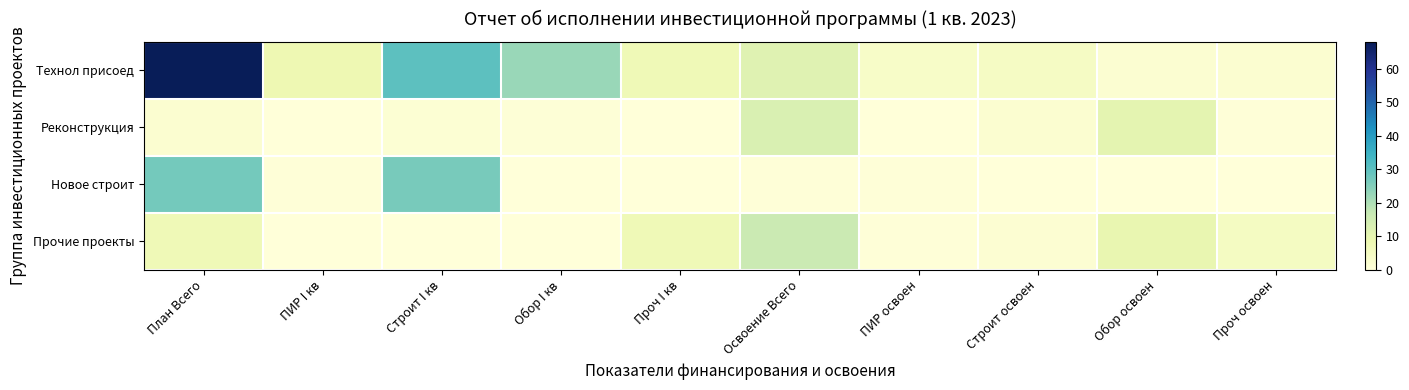

At Проч I кв, list the series in order from largest to smallest.

Технол присоед, Прочие проекты, Реконструкция, Новое строит